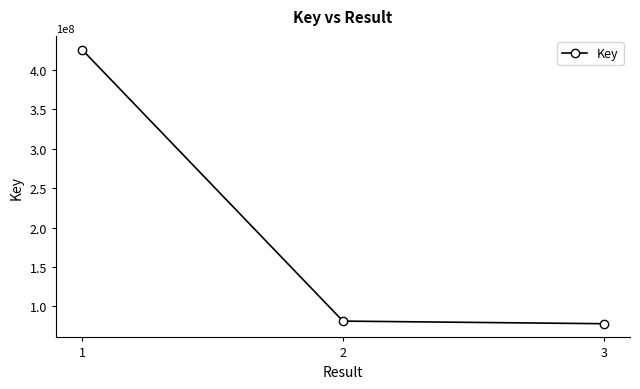

What is the ratio of the value at 1 to the value at 3?

5.5